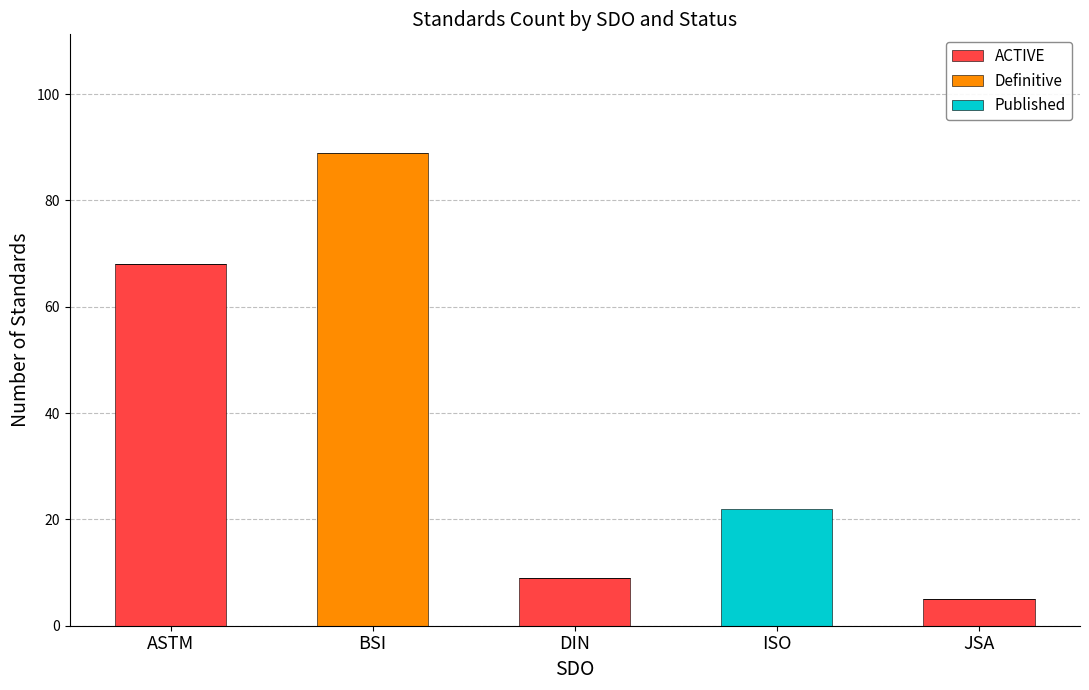

Where is ACTIVE nearest to the value 34?

DIN